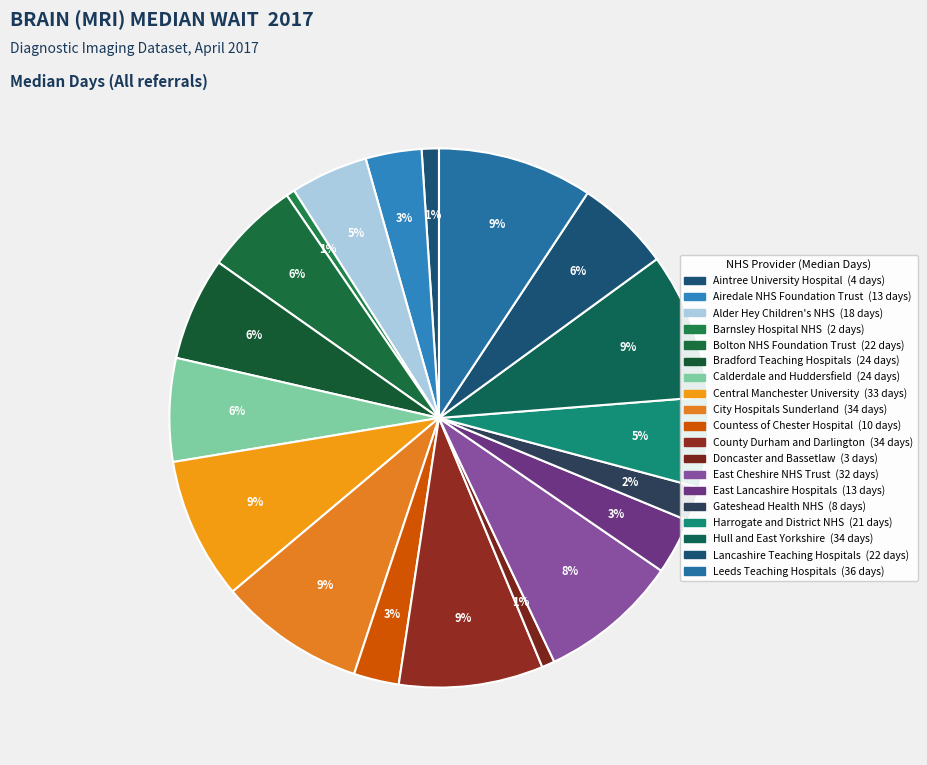

How much of the chart is everything except Countess of Chester Hospital?

97.3%